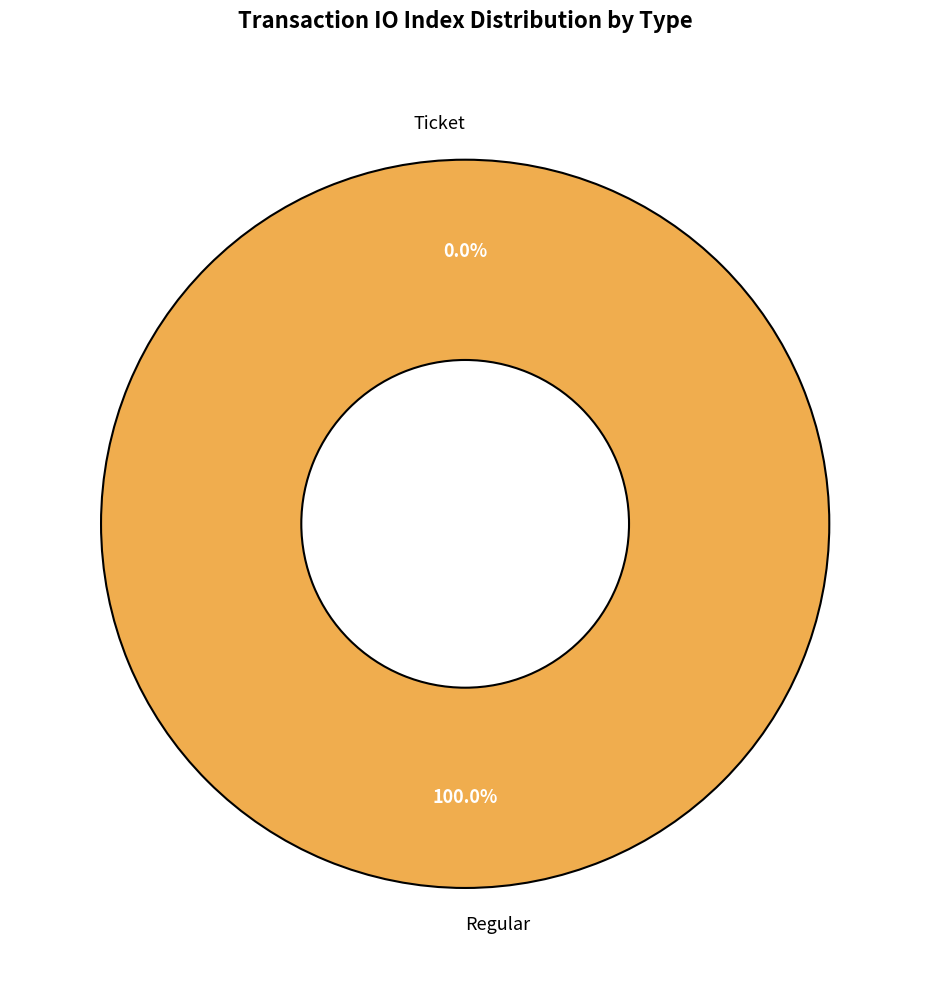

Count the number of slices in the pie.

2